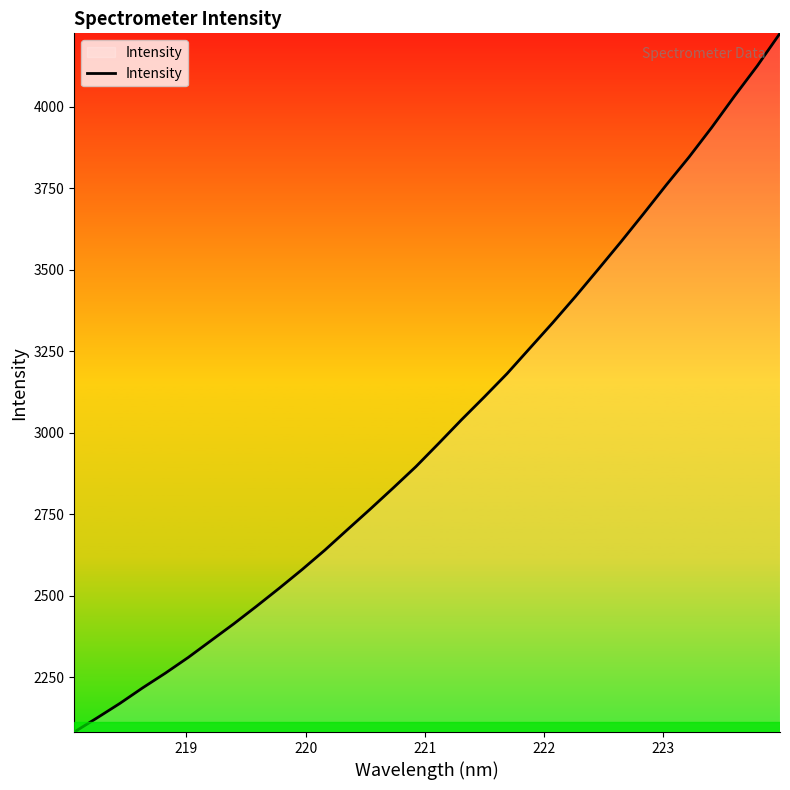

What is the difference between the maximum and minimum values?

2144.2